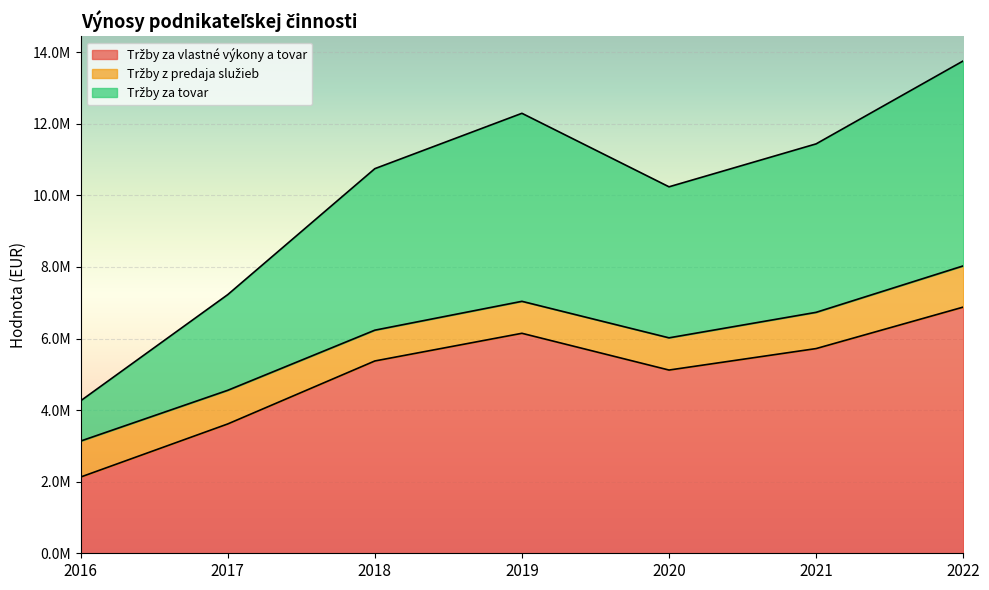

What is the difference between the maximum and minimum values in the Tržby za tovar series?

4747739.1